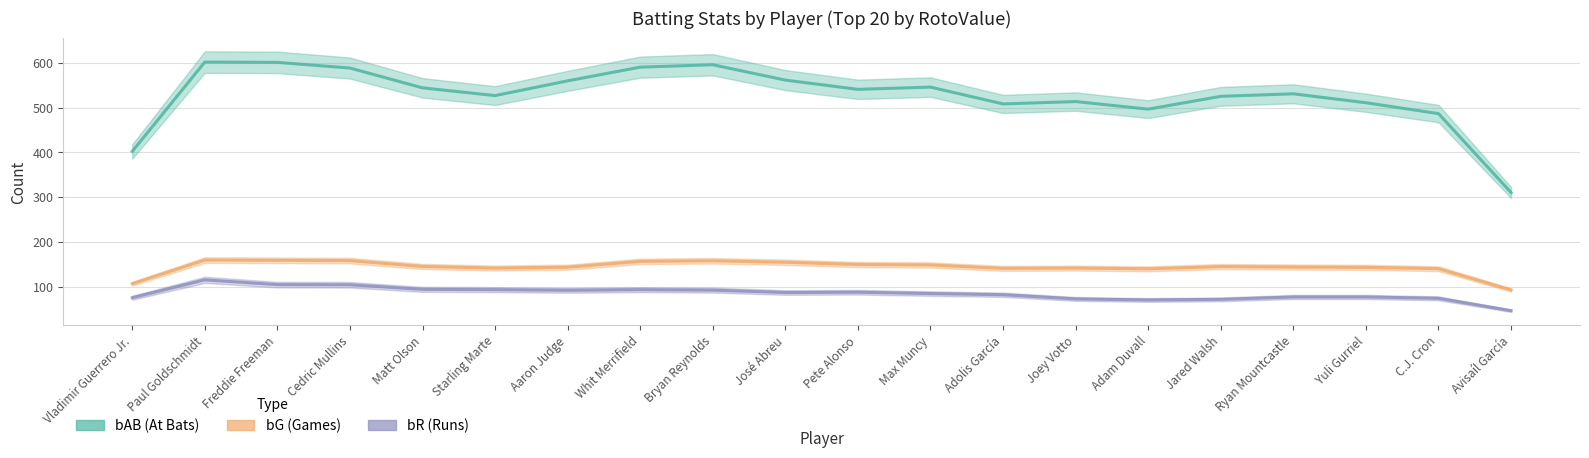

What is the sum of all bR values?

1752